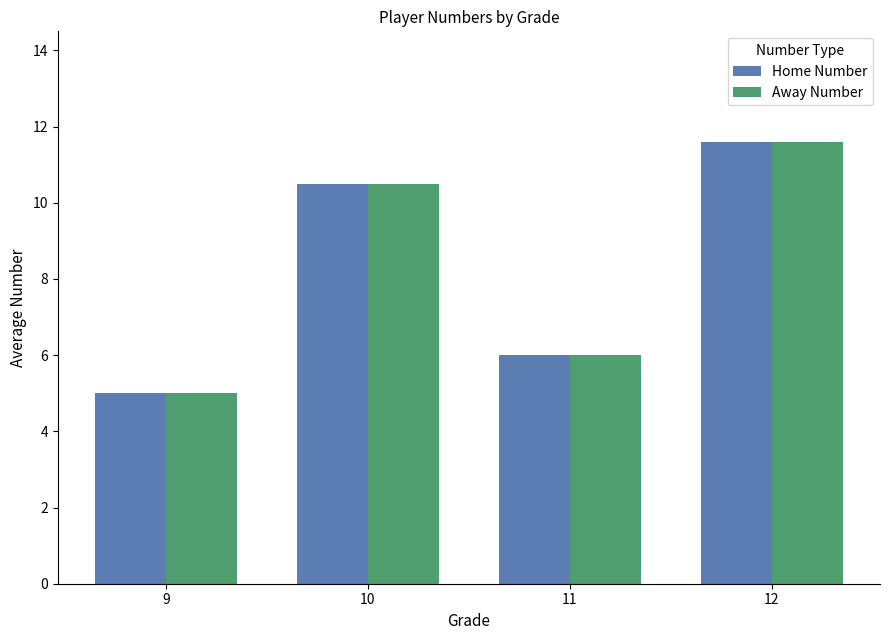

What is the highest value of the Away Number series?

11.6